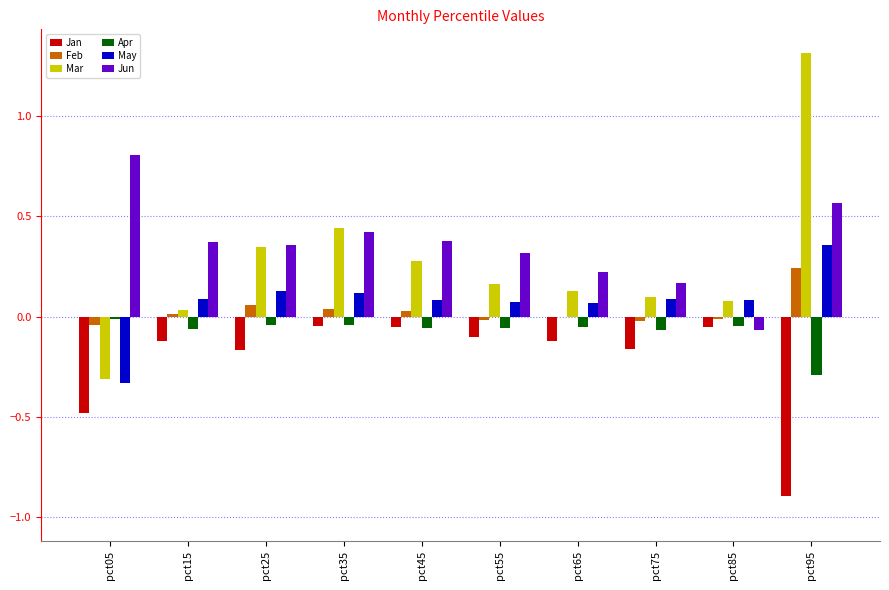

What is the sum of all Mar values?

2.6